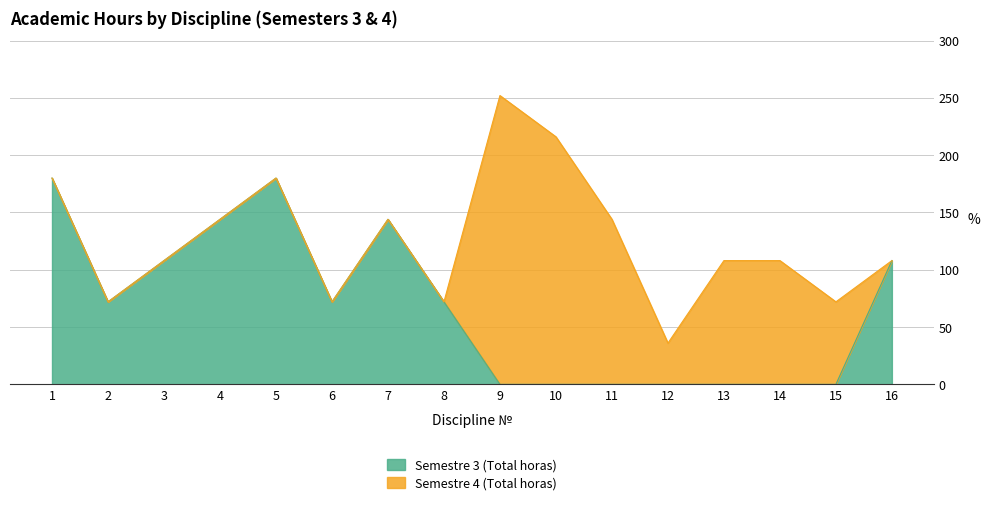

At which category does the data reach its first local peak?

5